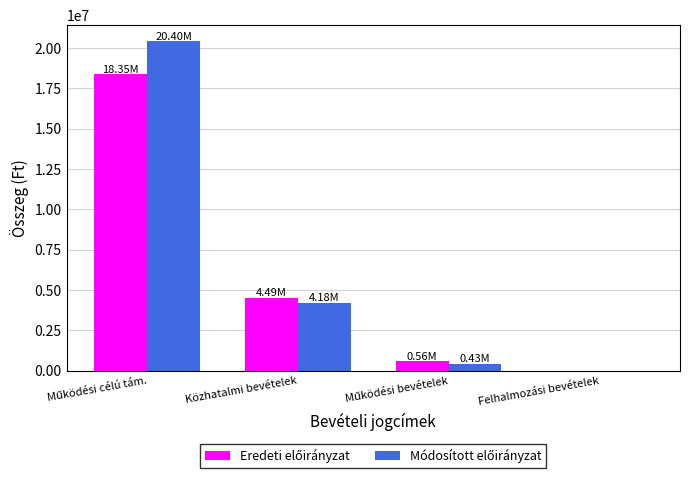

What is the average value of the Módosított előirányzat series?

6253478